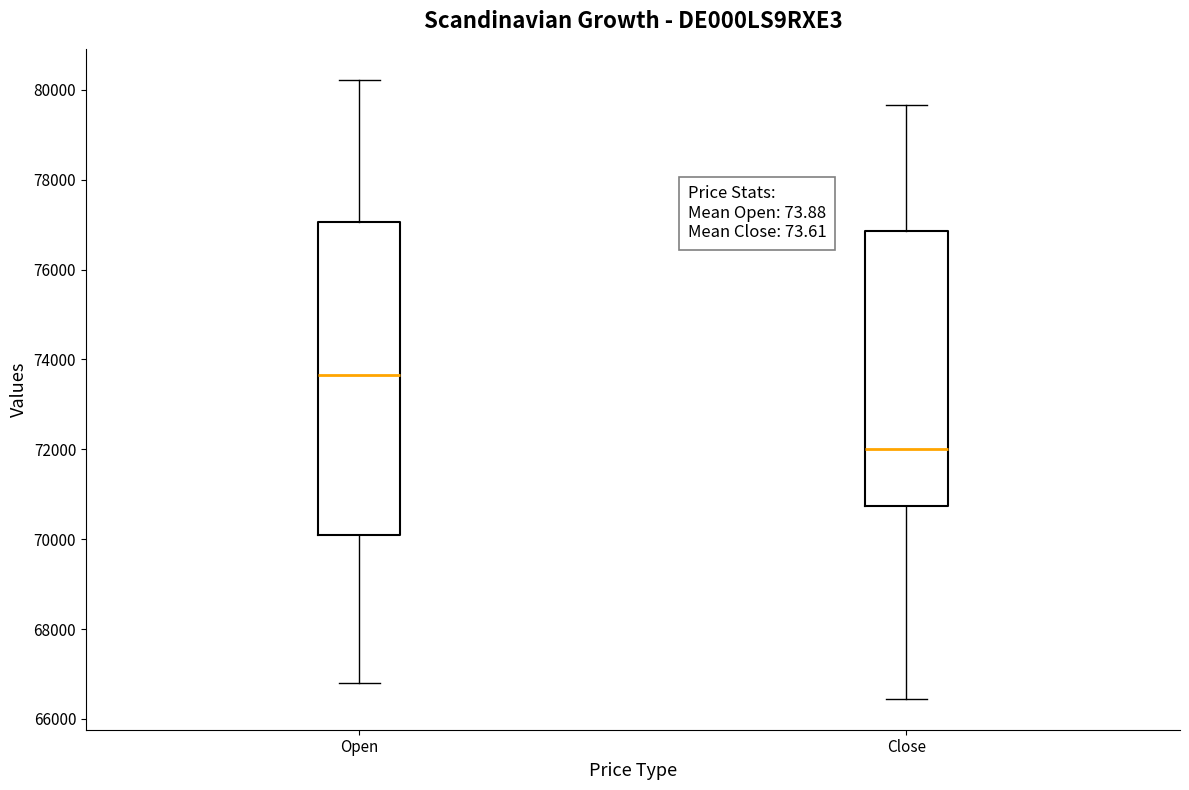

Which box's median line is the lowest?

Close